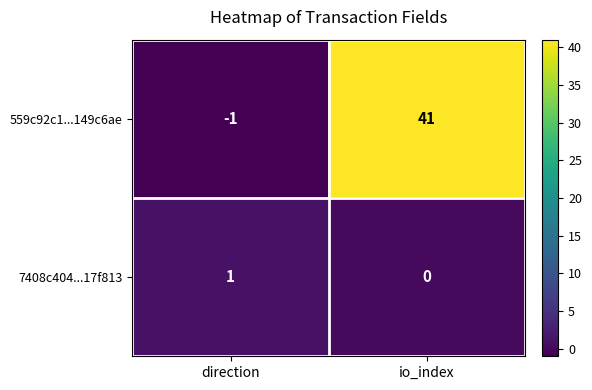

What is the average value of the 559c92c1...149c6ae series?

20